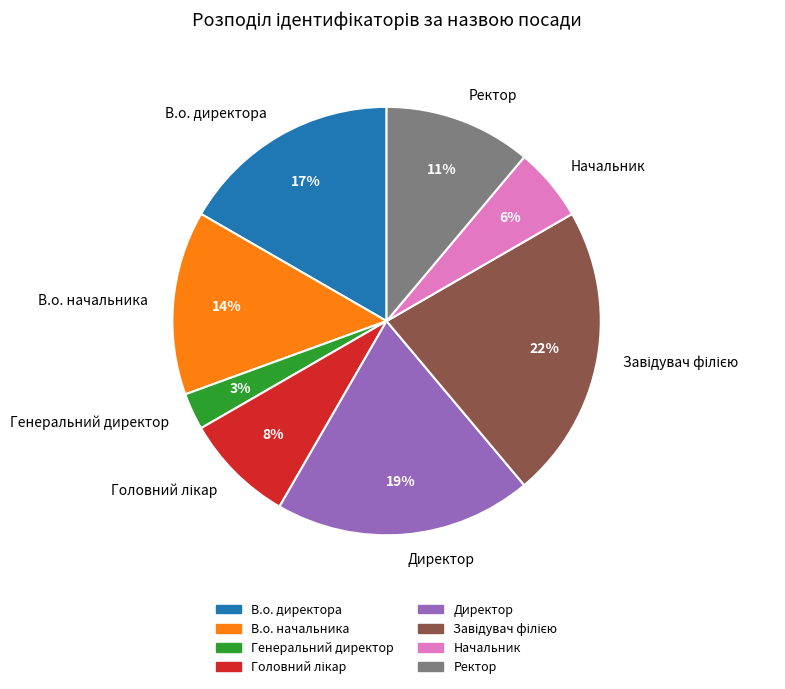

What percentage is the В.о. директора slice, to the nearest percent?

17%